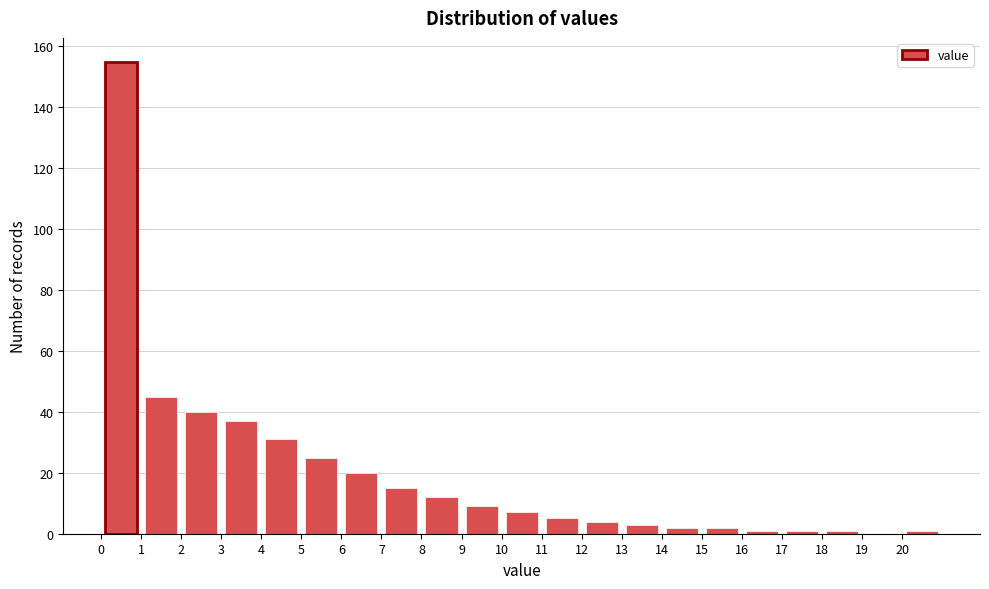

Reading left to right, list every bar in this chart as the range it spans on the x-axis followed by its height. The values are not printed on the chart, so give them approximately, as read against the axis.

0 to 1: 156
1 to 2: 46
2 to 3: 40
3 to 4: 38
4 to 5: 32
5 to 6: 26
6 to 7: 20
7 to 8: 16
8 to 9: 12
9 to 10: 10
10 to 11: 8
11 to 12: 6
12 to 13: 4
13 to 14: 4
14 to 15: 2
15 to 16: 2
16 to 17: under 2
17 to 18: under 2
18 to 19: under 2
19 to 20: 0
20 to 21: under 2